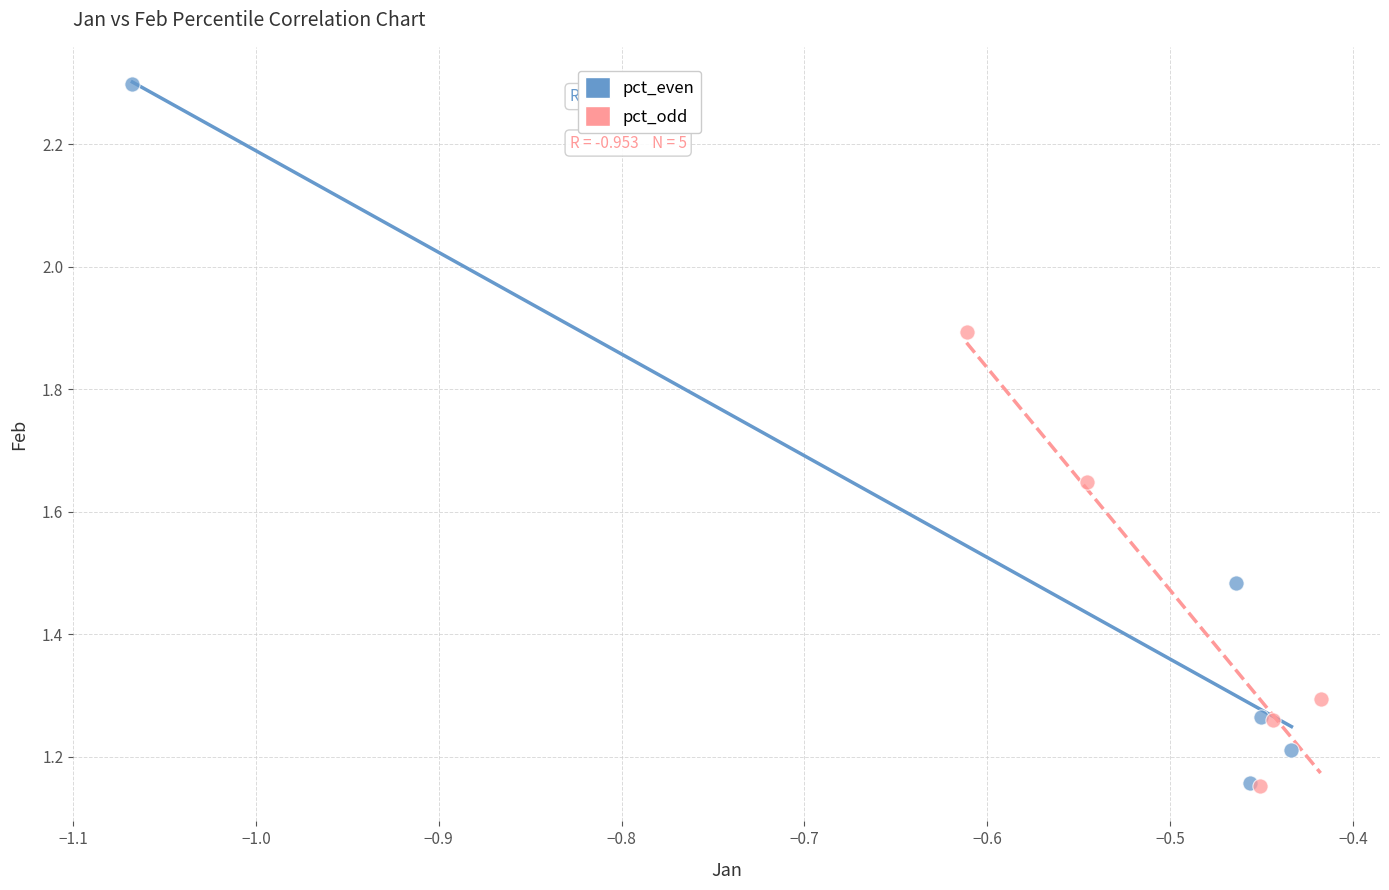

Which series has the largest Y range (max minus min)?

pct_even